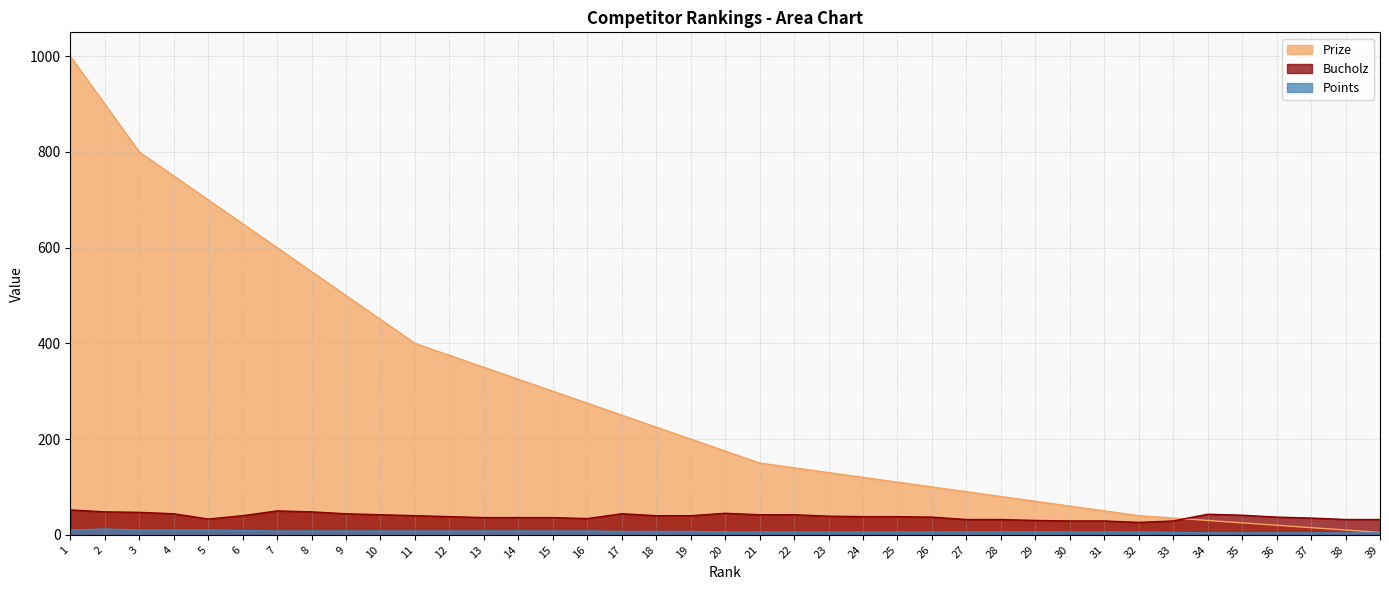

Does the chart have visible grid lines?

Yes